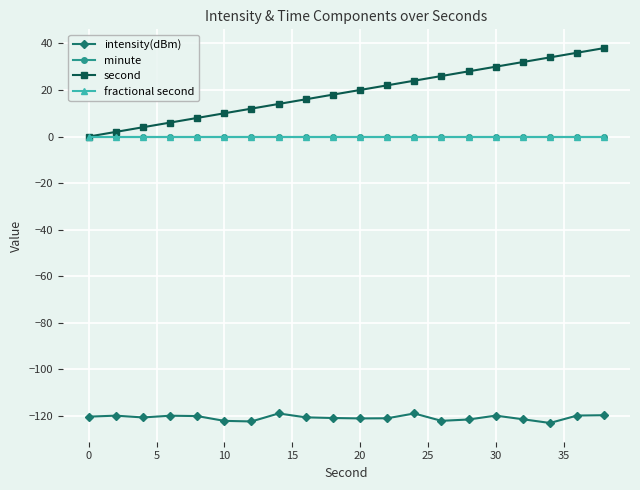

What is the minimum value shown in the chart?

-123.0